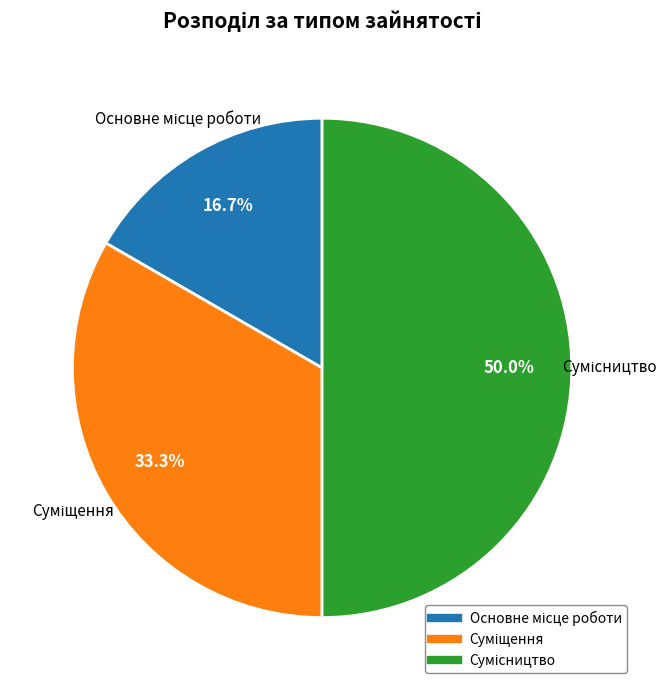

Count the number of slices in the pie.

3